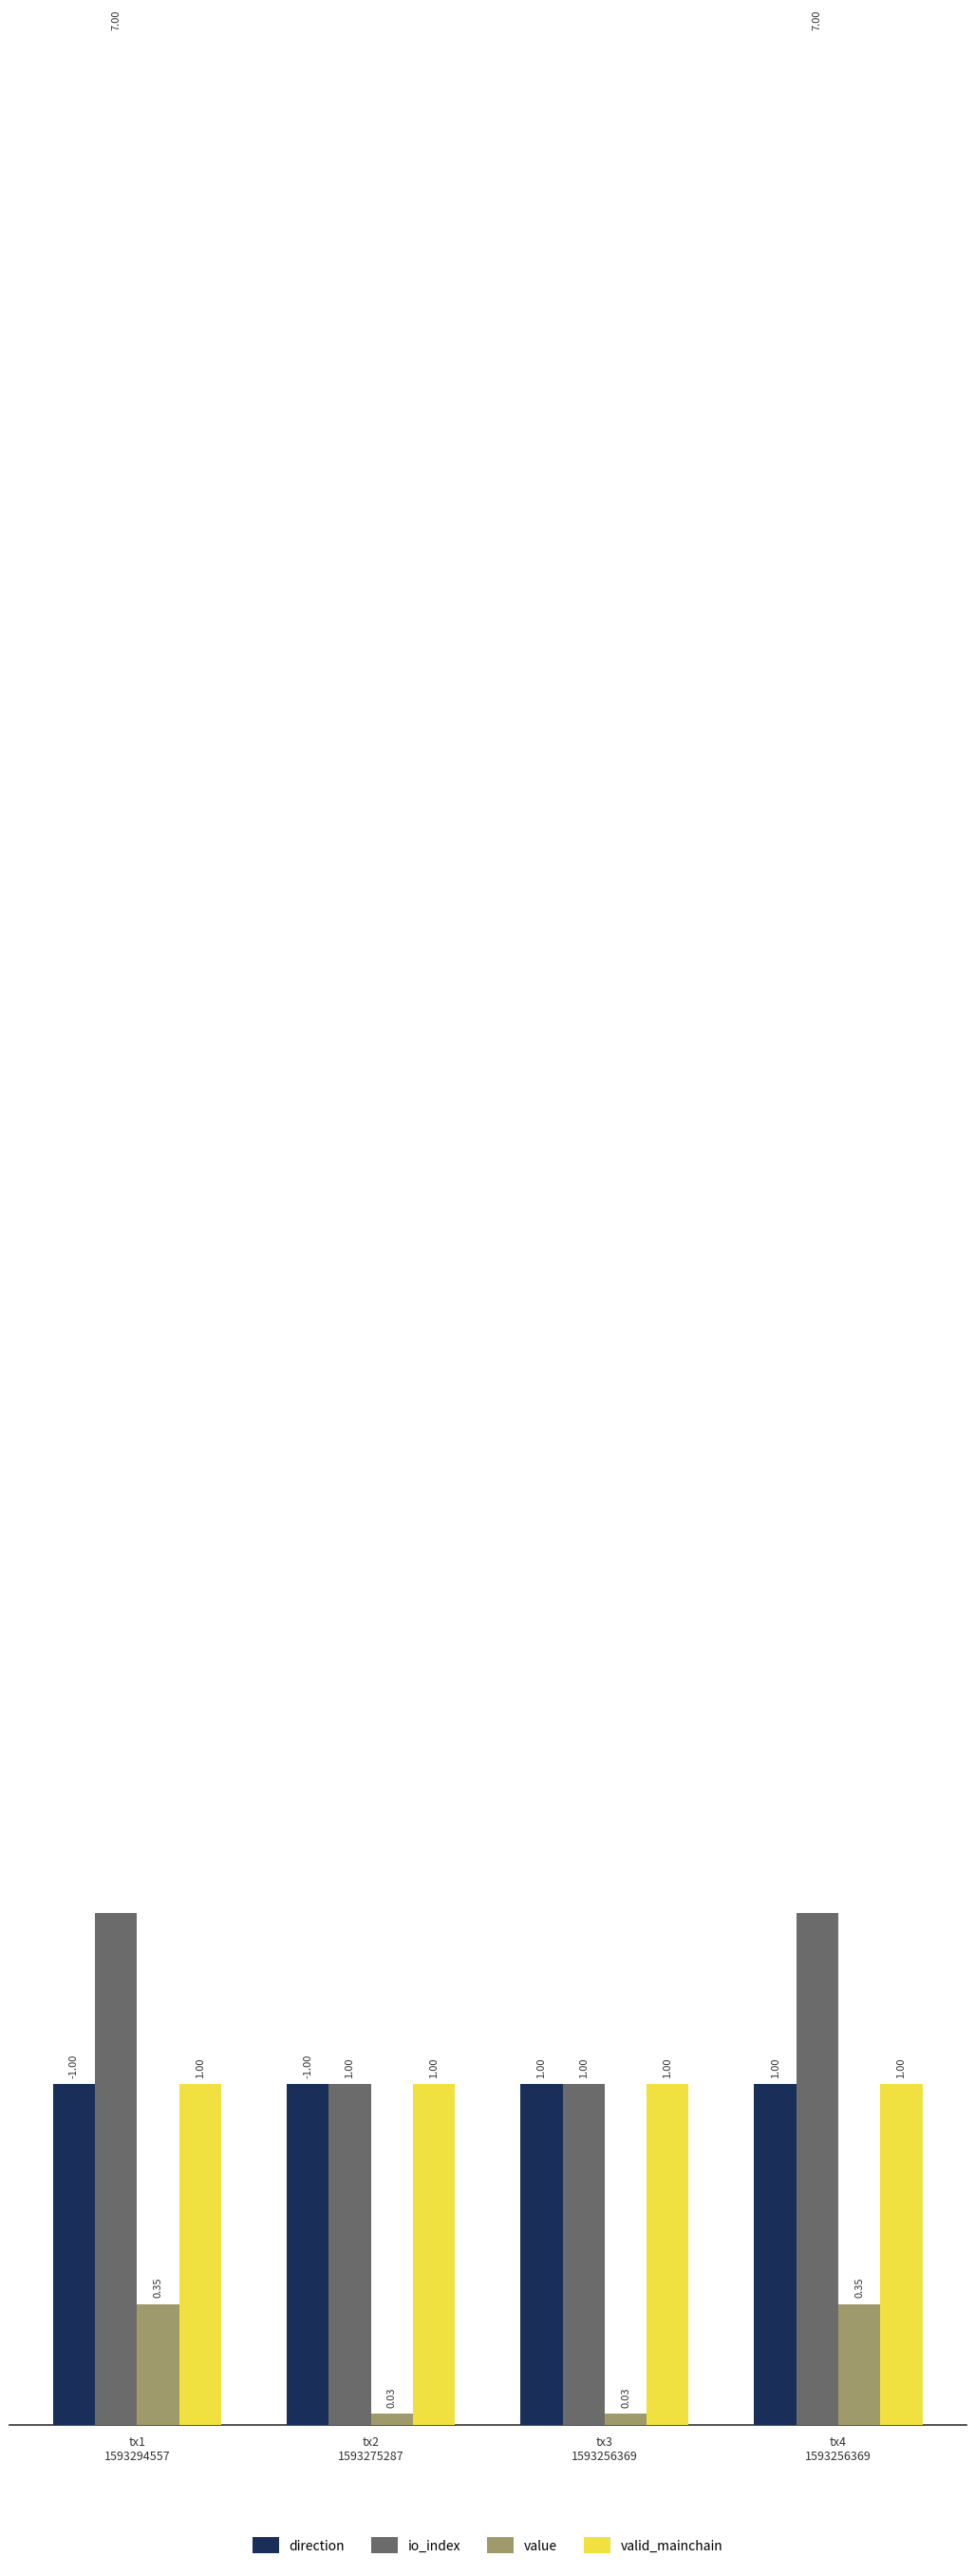

What value does the io_index series have at tx3
1593256369?

1.0